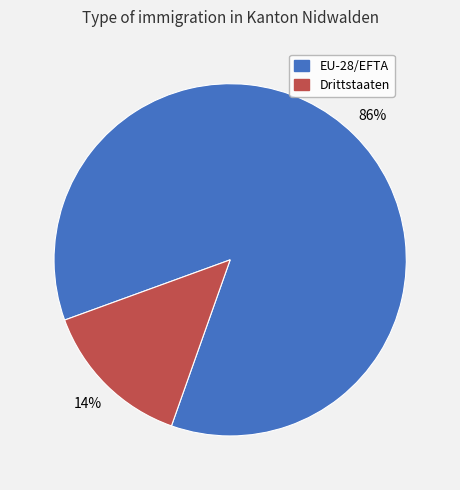

True or false: Drittstaaten accounts for 25% of the total.

False